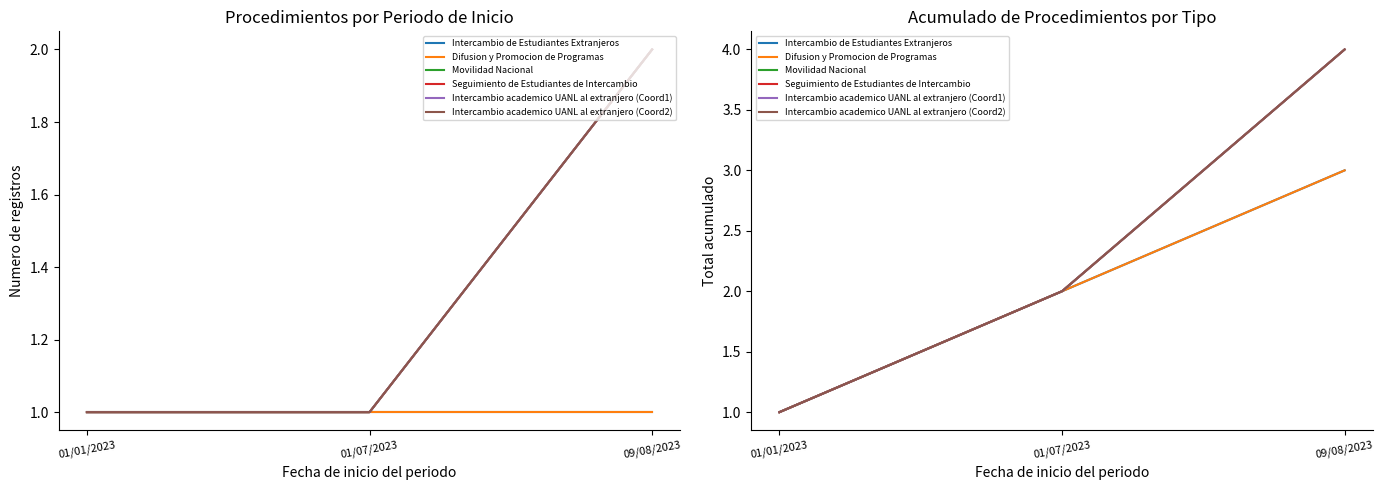

At 01/07/2023, list the series in order from smallest to largest.

Intercambio de Estudiantes Extranjeros, Difusion y Promocion de Programas, Movilidad Nacional, Seguimiento de Estudiantes de Intercambio, Intercambio academico UANL al extranjero (Coord1), Intercambio academico UANL al extranjero (Coord2)